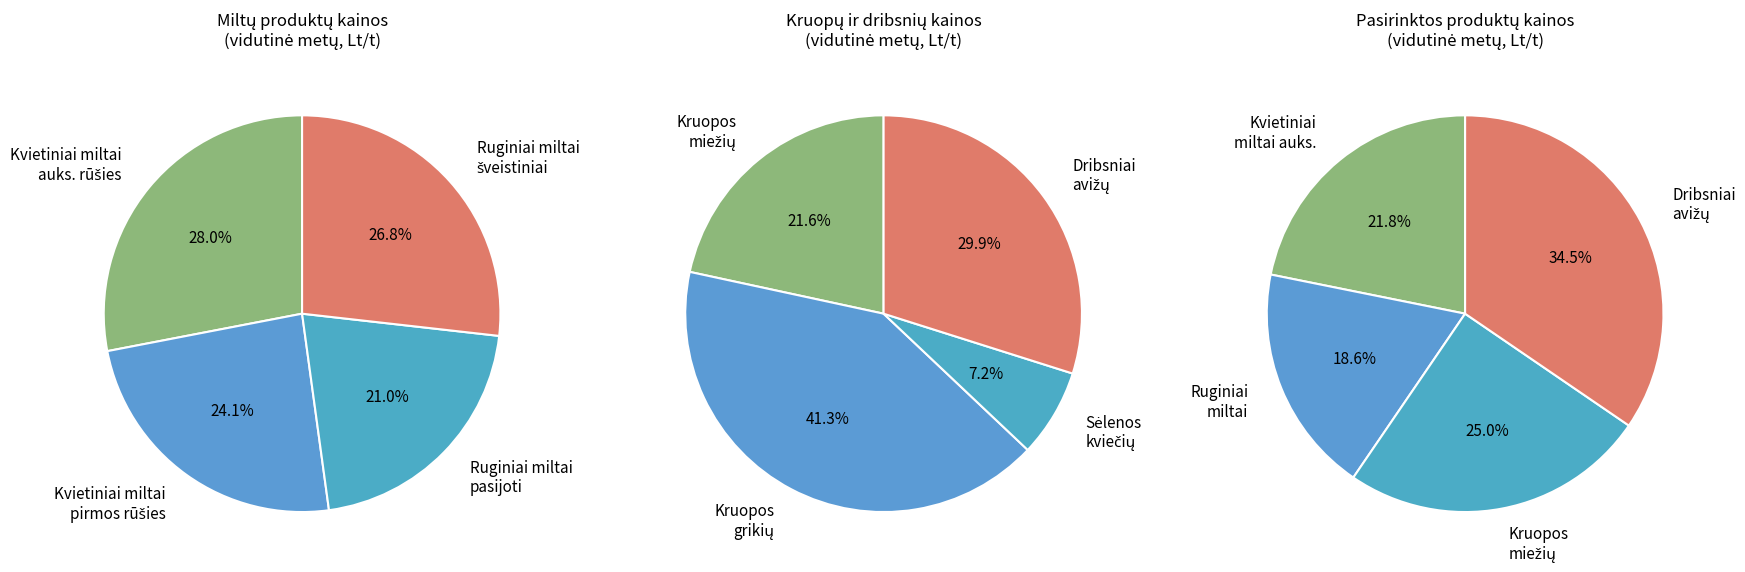

Does Kvietiniai miltai aukščiausios rūšies represent more than half of the total?

No